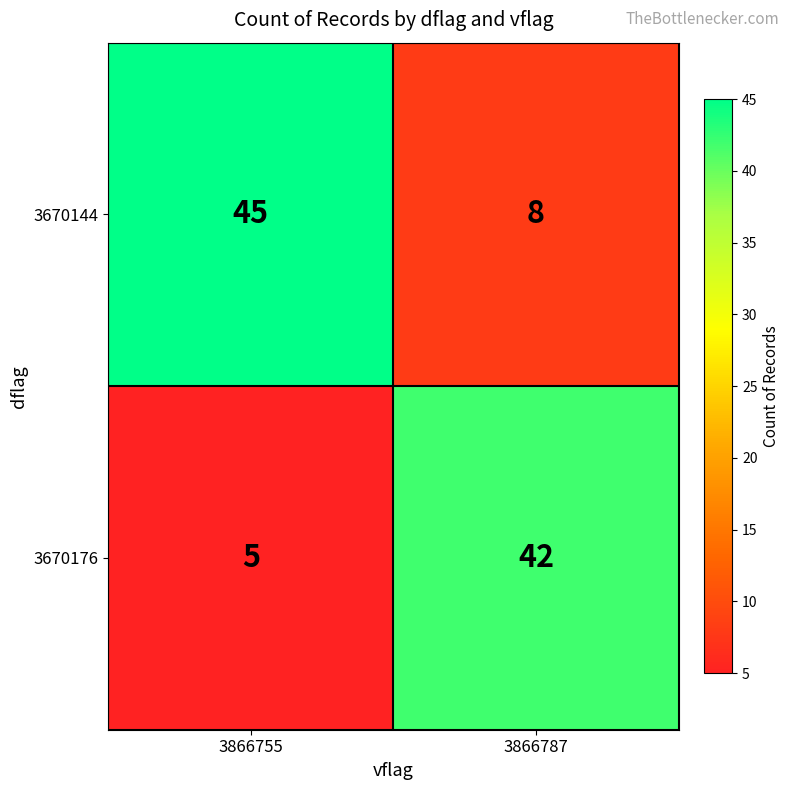

At which category does the chart reach its peak across all series?

3866755